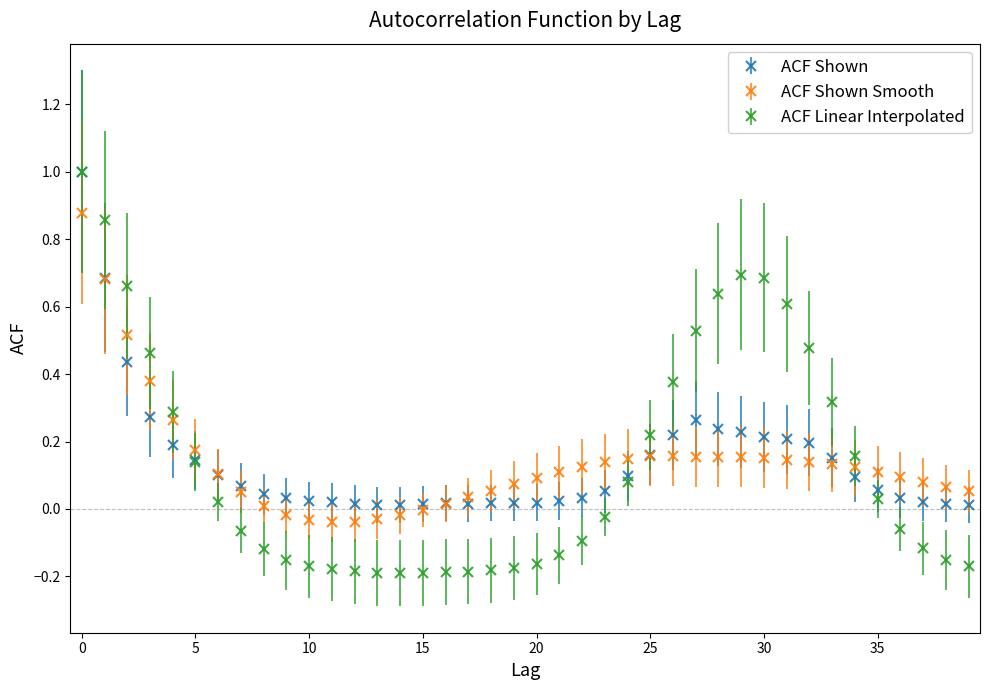

Which series has the widest spread of values?

ACF Linear Interpolated